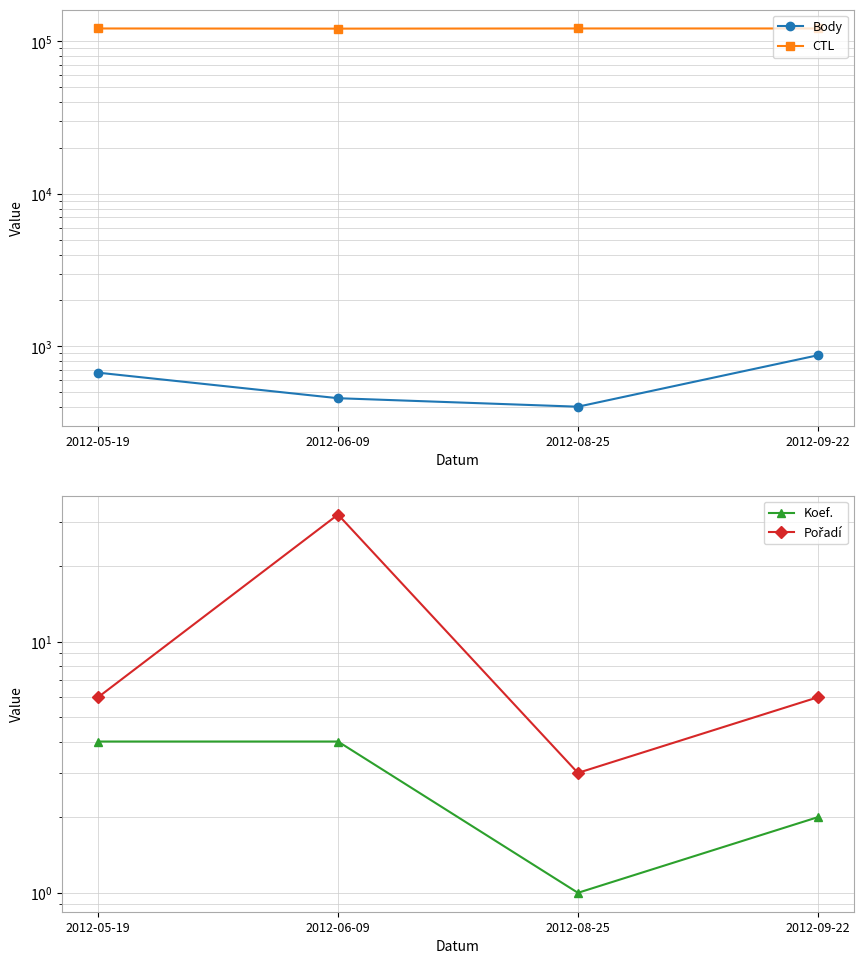

What is the difference between the highest and lowest values at 2012-09-22?

121512